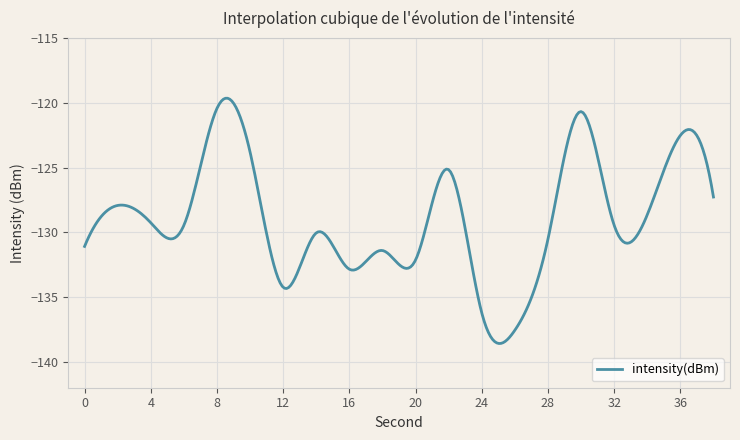

What is the maximum value shown in the chart?

-119.7